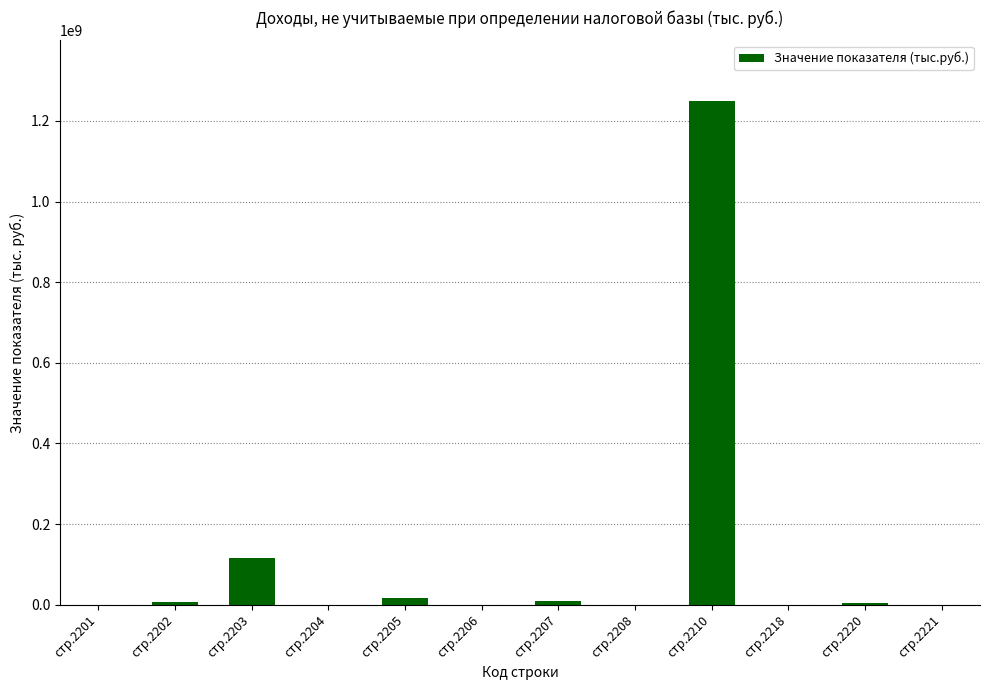

Is it true that the value at стр.2221 is 0?

True